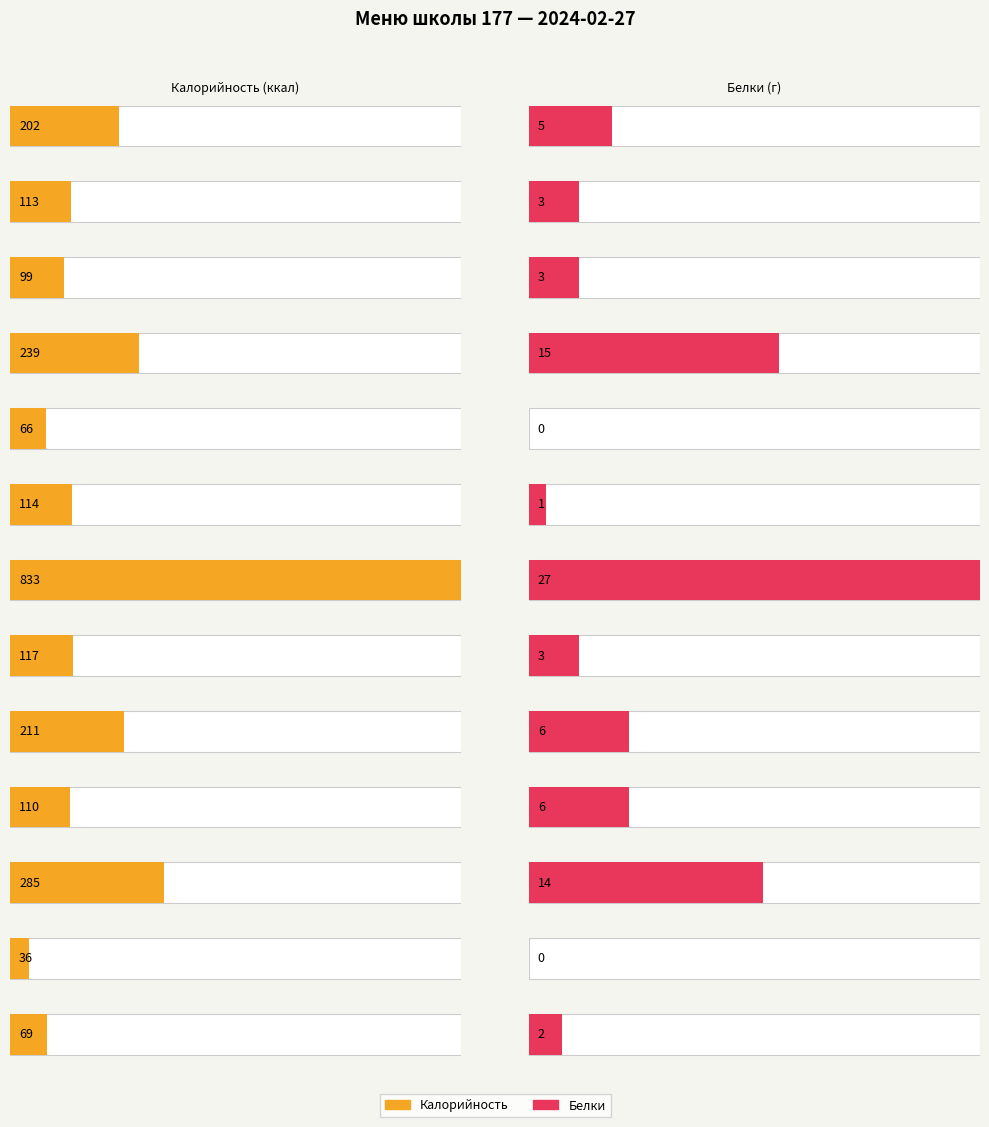

The value of Белки at Чай с сахаром is 0. True or false?

True